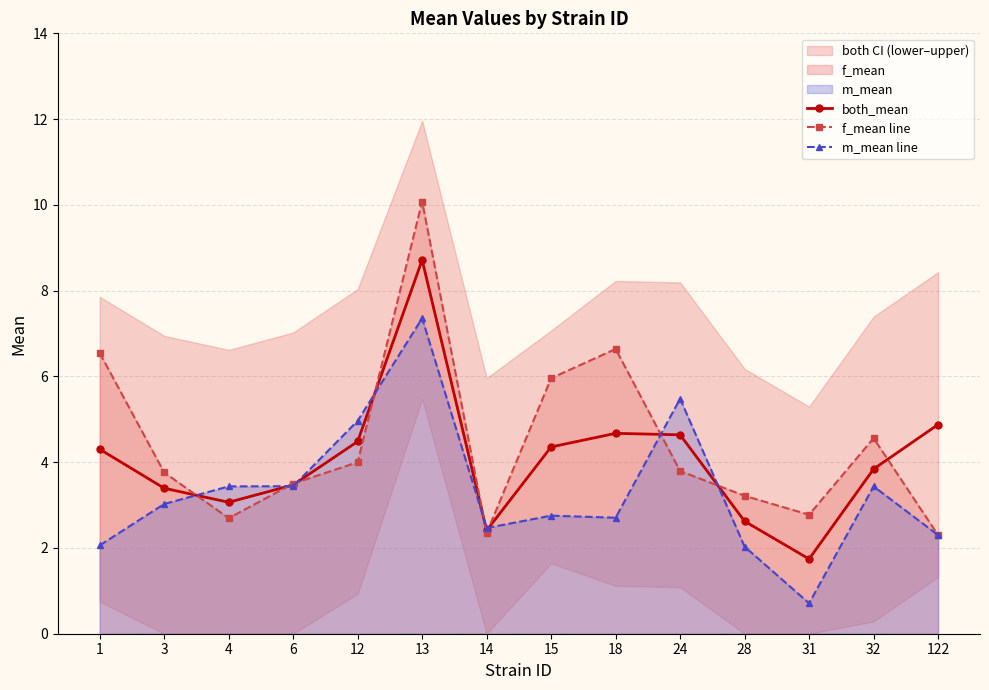

What is the spread (max minus min) of values at 18?

3.9